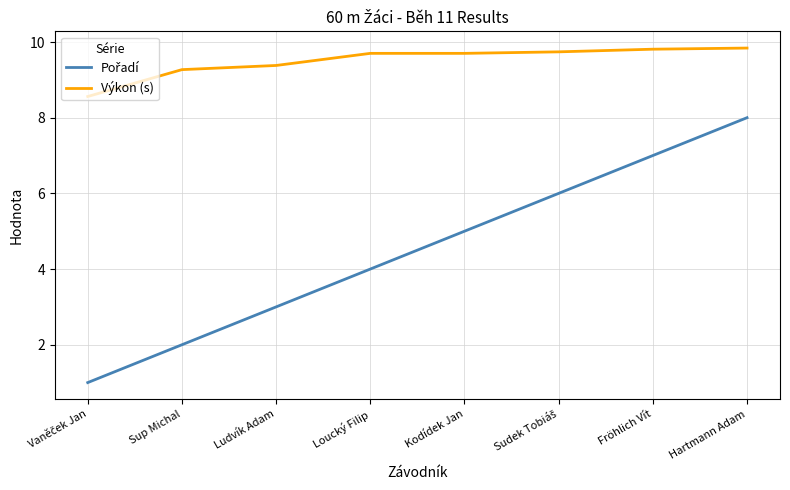

Is this an area chart (filled region under the line)?

No